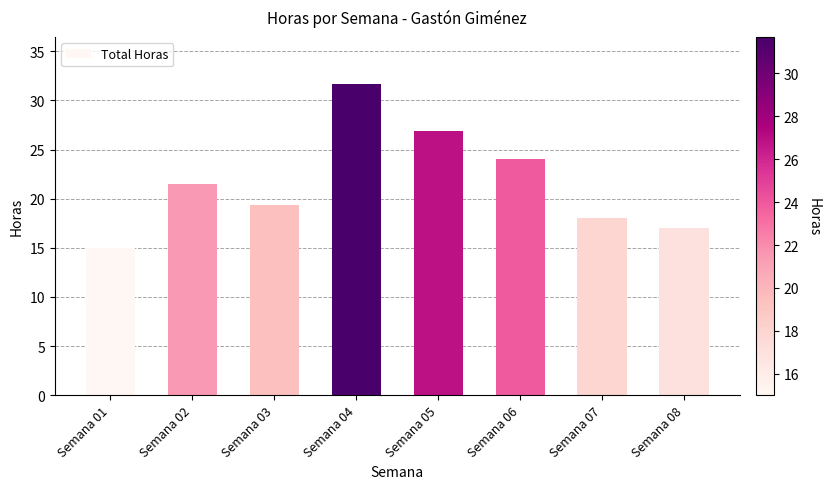

Approximately how many times larger is the value at Semana 08 compared to Semana 05?

0.6